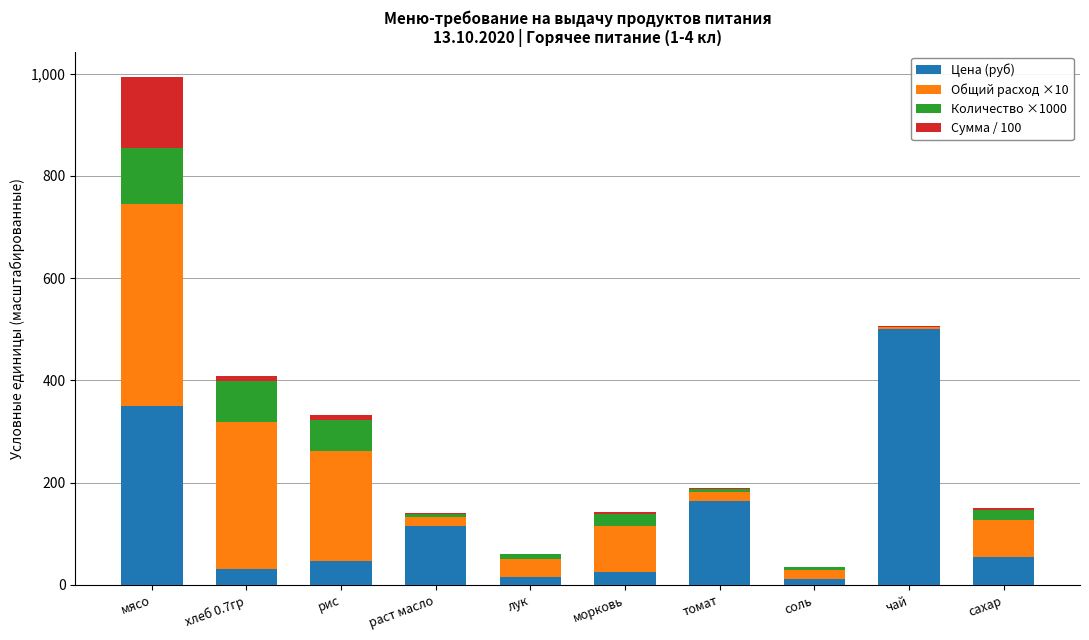

What is the maximum value for Цена (руб)?

500.0